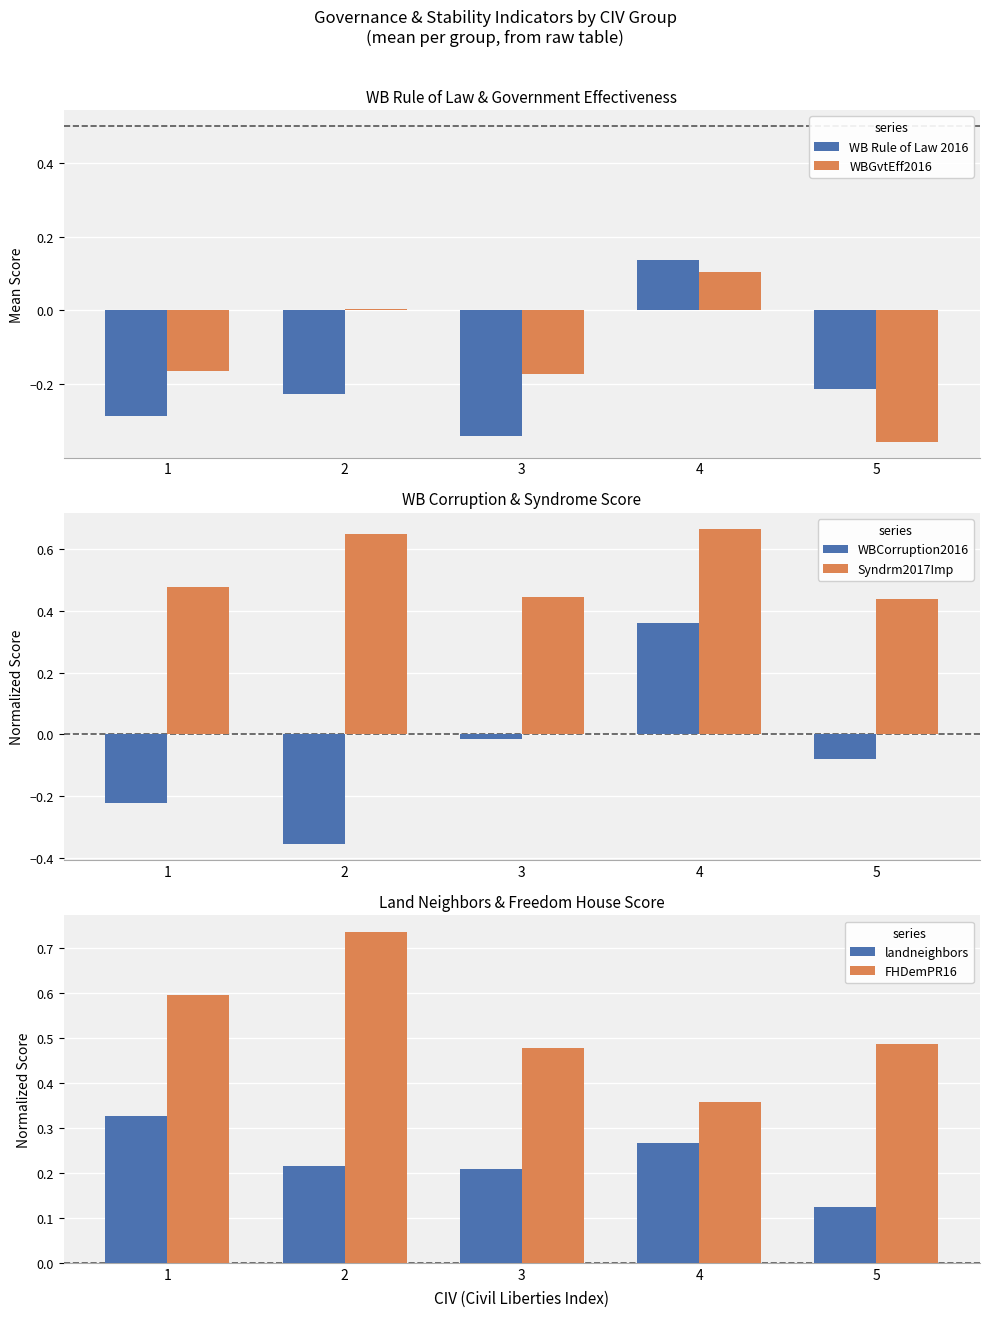

What are all the series names shown in the legend?

WB Rule of Law 2016, WBGvtEff2016, WBCorruption2016, Syndrm2017Imp, landneighbors, FHDemPR16